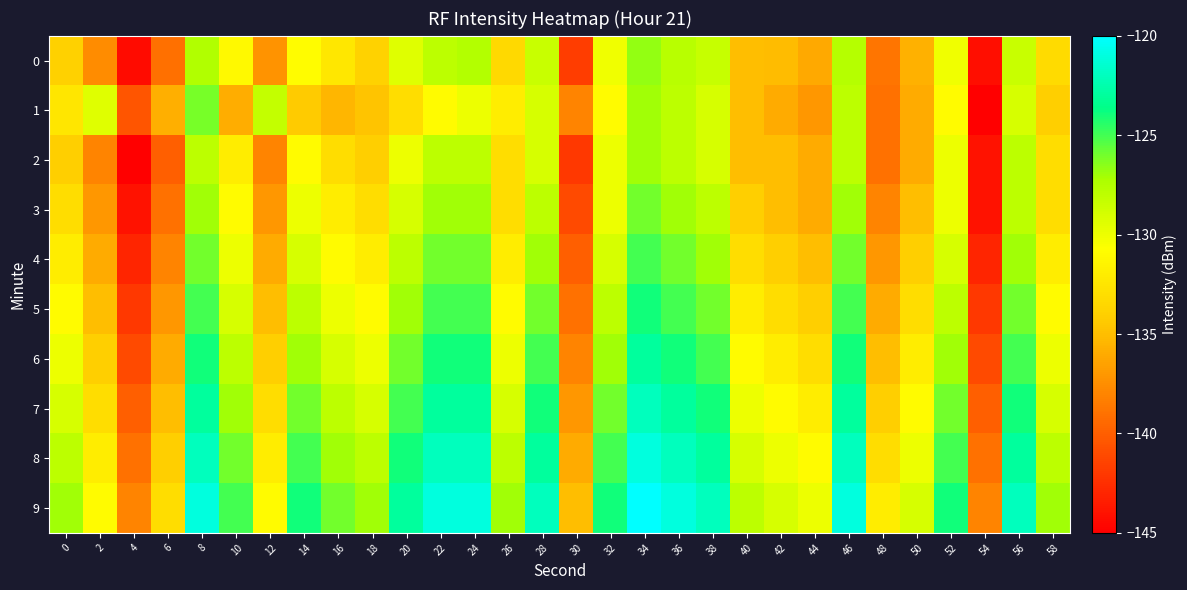

Rank the series at 32 from lowest to highest value.

1, 0, 2, 3, 4, 5, 6, 7, 8, 9